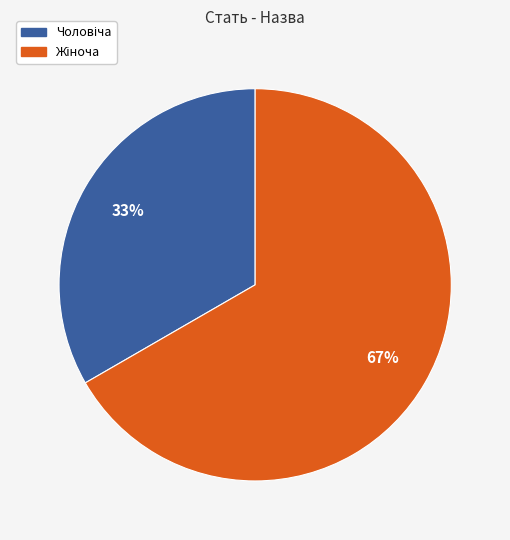

To the nearest percent, what is the average slice percentage?

50%